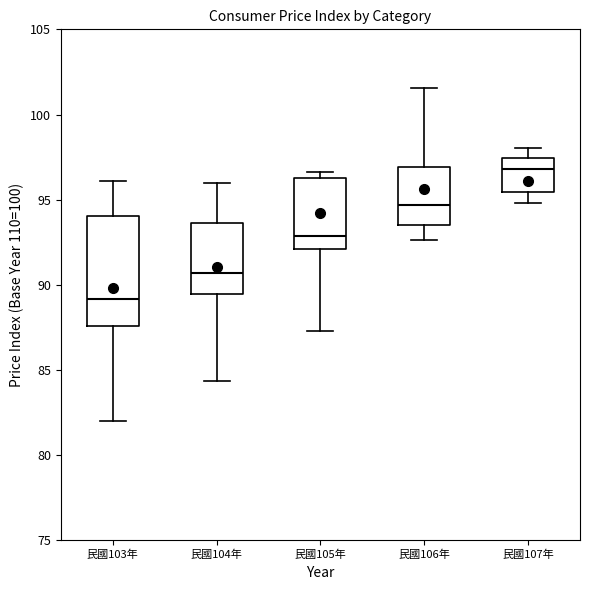

Which box's median line is the highest?

民國107年